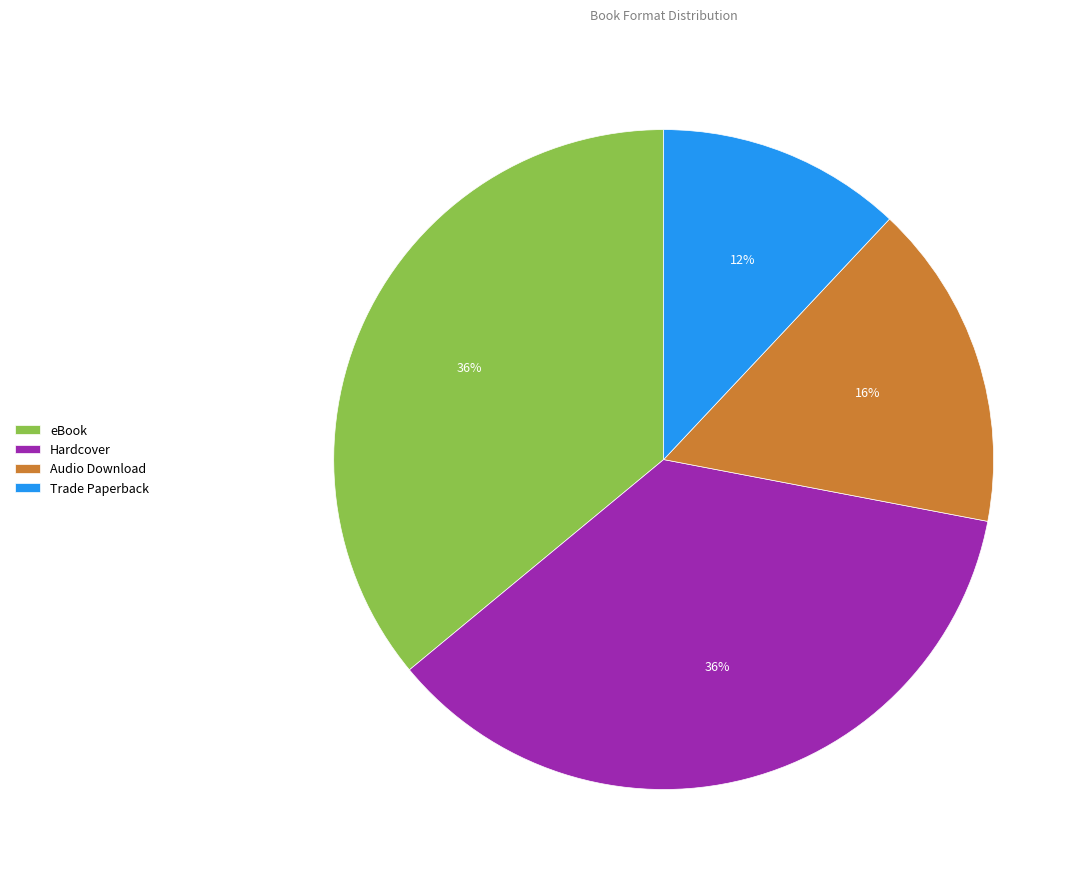

How many slices are in this pie chart?

4